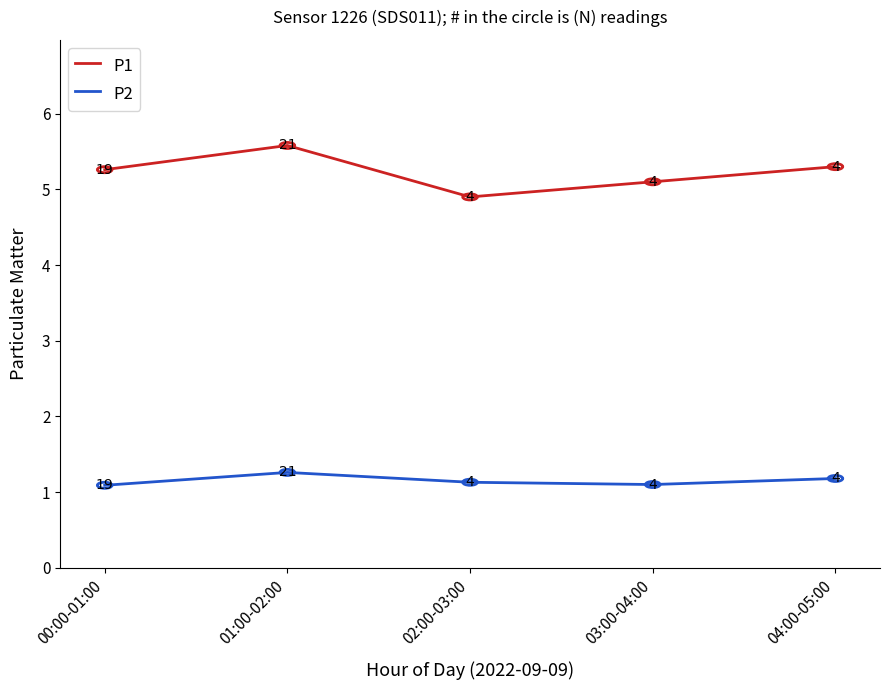

At 00:00-01:00, list the series in order from largest to smallest.

P1, P2